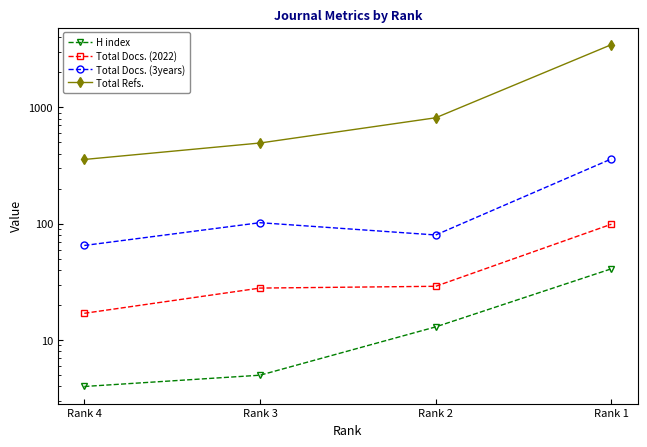

At how many categories does at least one series exceed 1065?

1